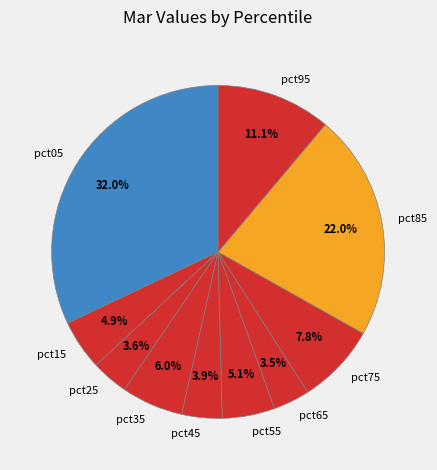

To the nearest percent, what is the combined percentage of pct55 and pct75?

13%